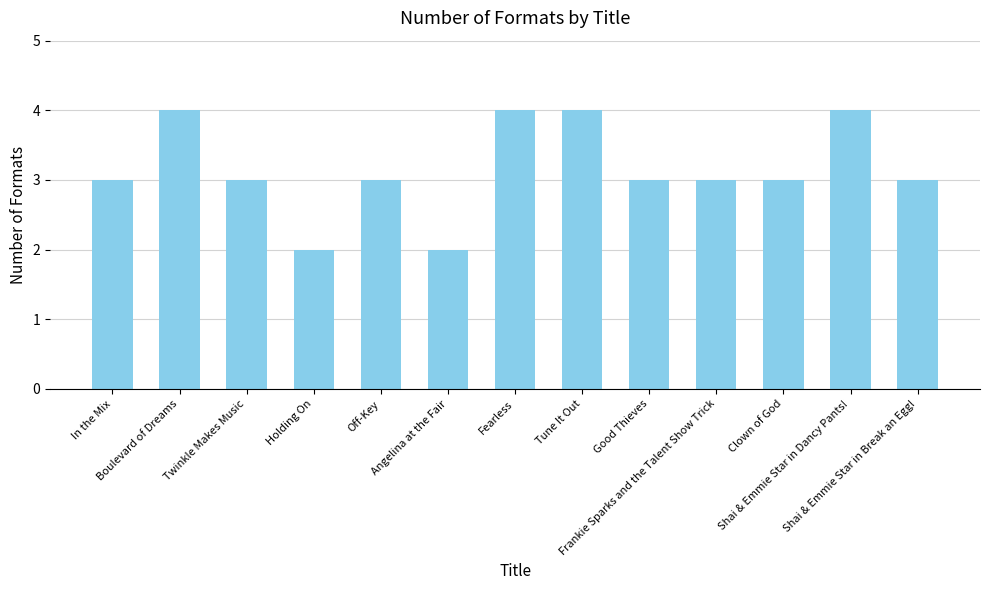

How many data points does each series have?

13